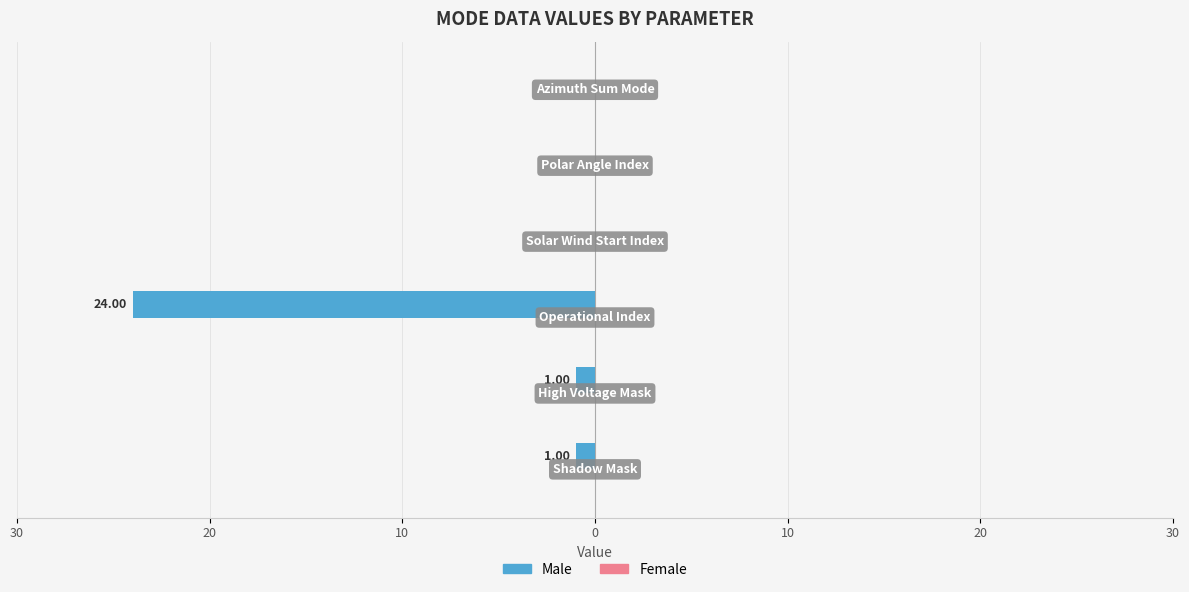

What is the smallest value displayed?

-24.0